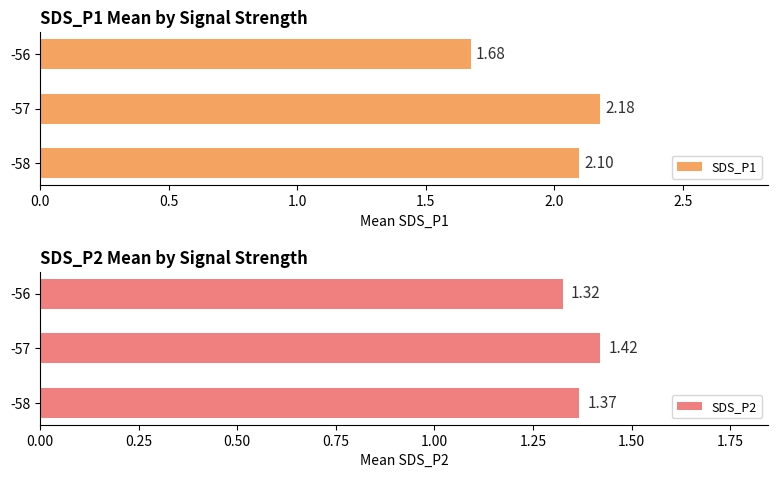

How many SDS_P2 values are between 1 and 2?

3